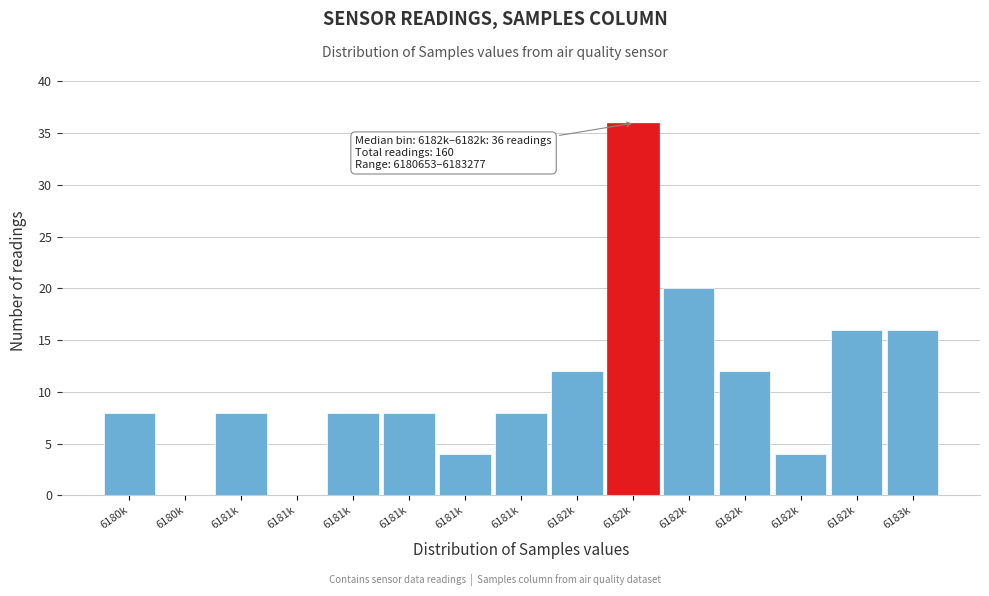

How many series are shown in this chart?

1